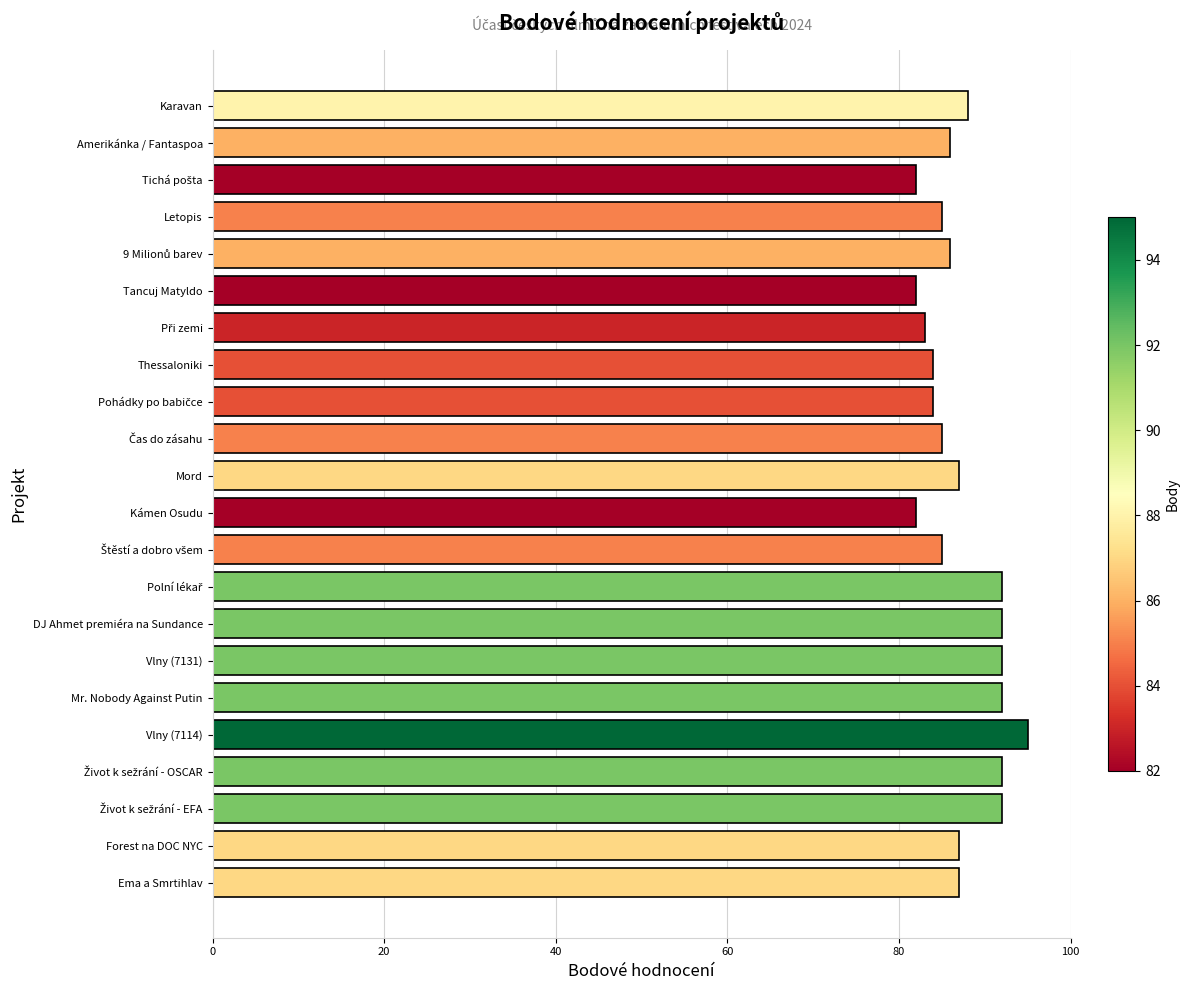

What is the change in value from Thessaloniki to Karavan?

+4